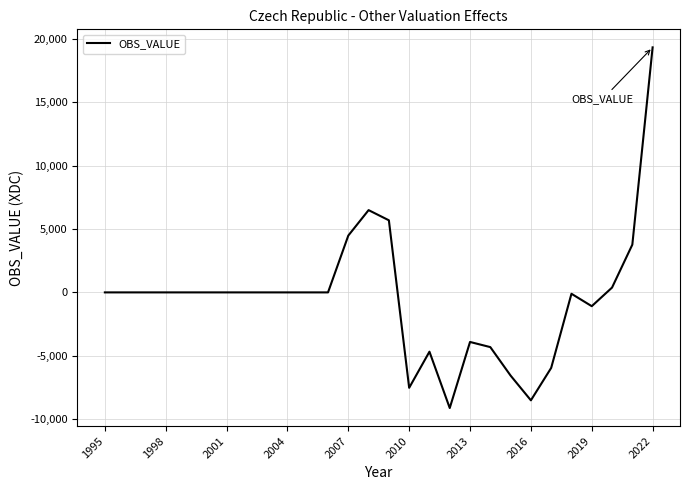

How many distinct data groups are displayed?

1